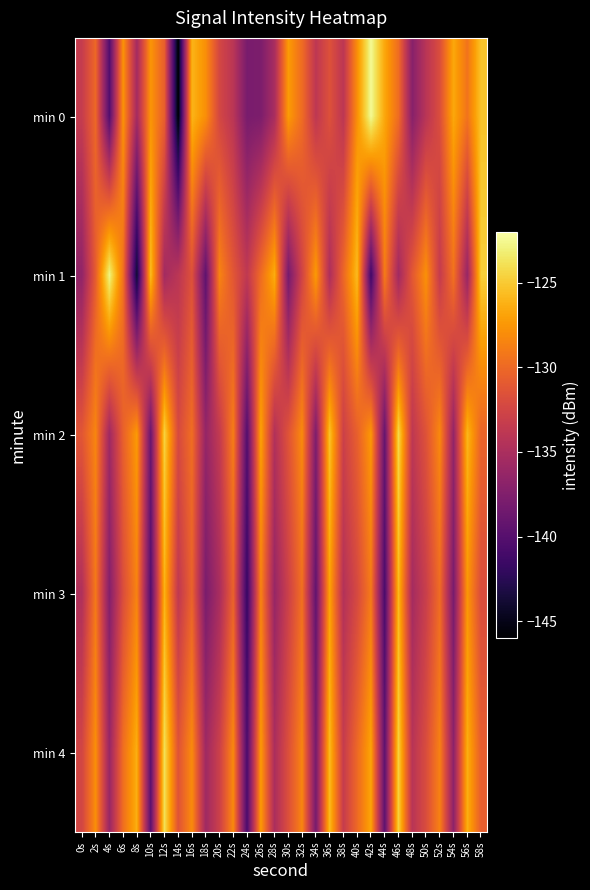

Which category has the lowest value across all series?

14s